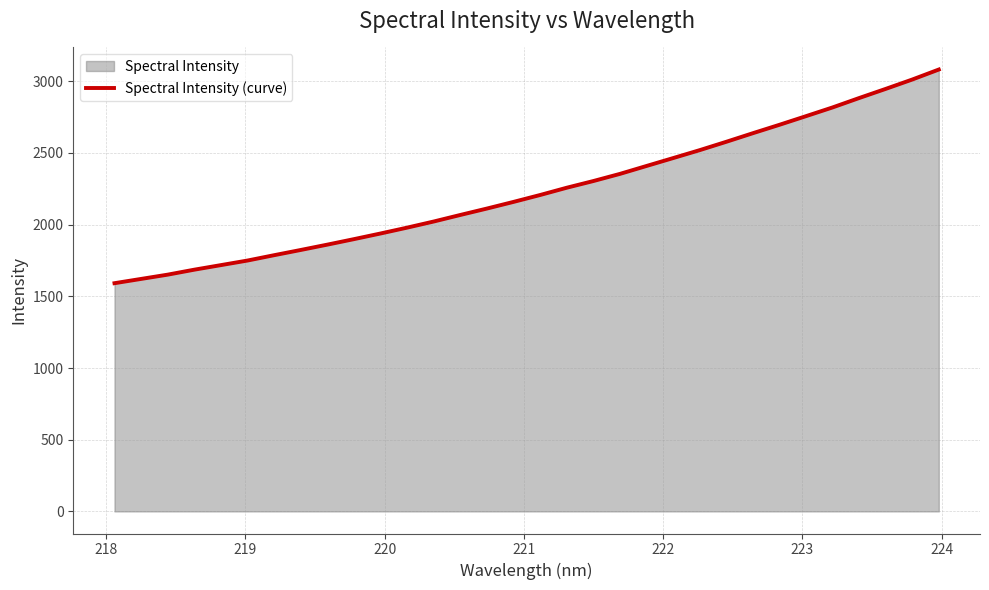

What is the sum of all values?

71589.2